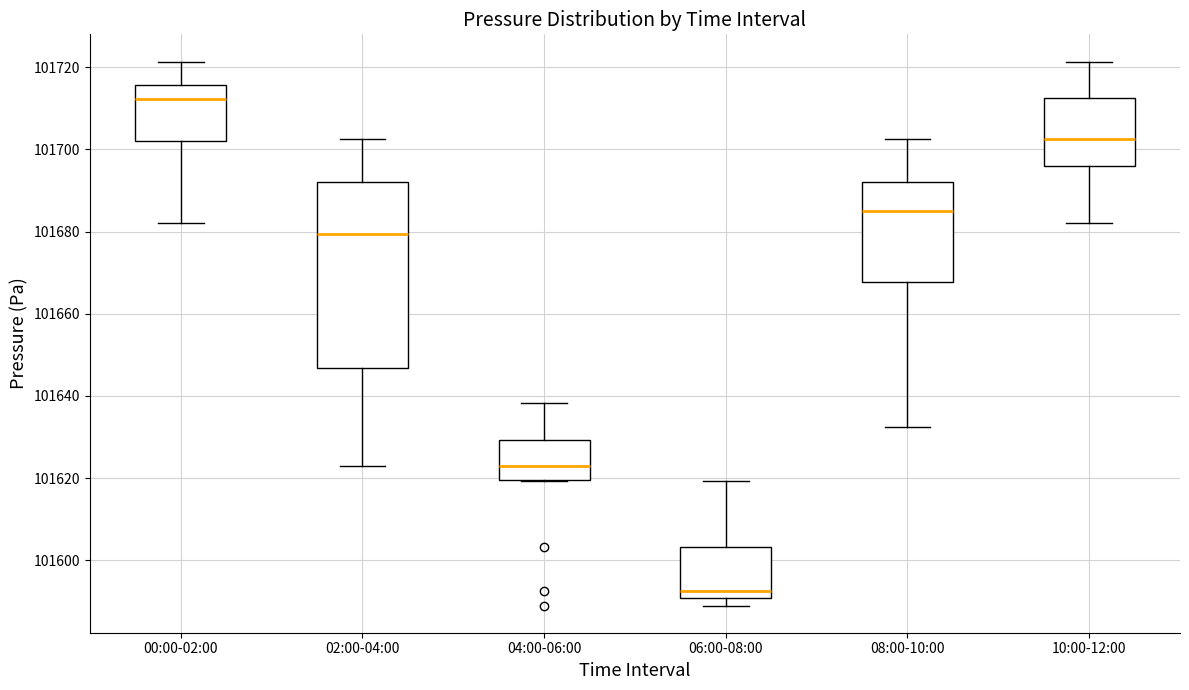

Reading left to right, read every box against the y-axis: the position of its median line, the range the box covers, and the ends of its whiskers. The values are not printed on the chart, so give them approximately, as read against the axis.

00:00-02:00: median 101712, box 101702 to 101716, whiskers 101682 to 101722
02:00-04:00: median 101680, box 101646 to 101692, whiskers 101622 to 101702
04:00-06:00: median 101622, box 101620 to 101630, whiskers 101620 to 101638
06:00-08:00: median 101592, box 101590 to 101604, whiskers 101590 (just below the box's lower edge) to 101620
08:00-10:00: median 101686, box 101668 to 101692, whiskers 101632 to 101702
10:00-12:00: median 101702, box 101696 to 101712, whiskers 101682 to 101722